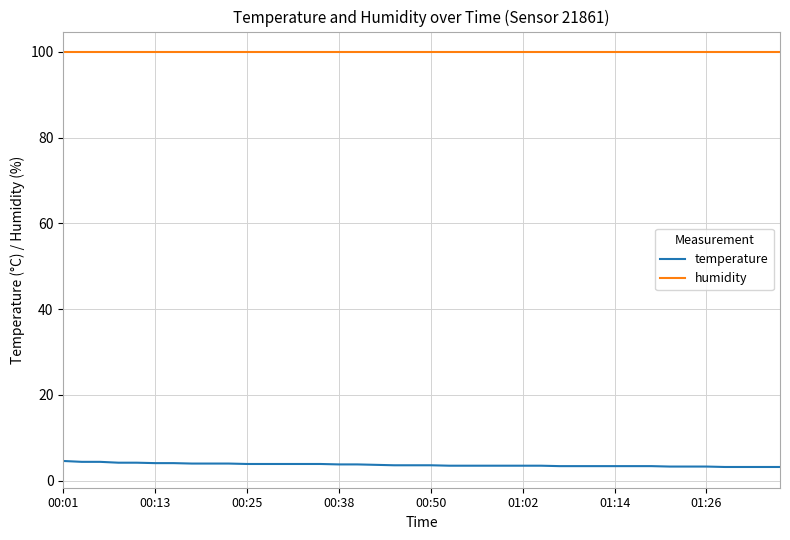

What is the lowest value of the temperature series?

3.2